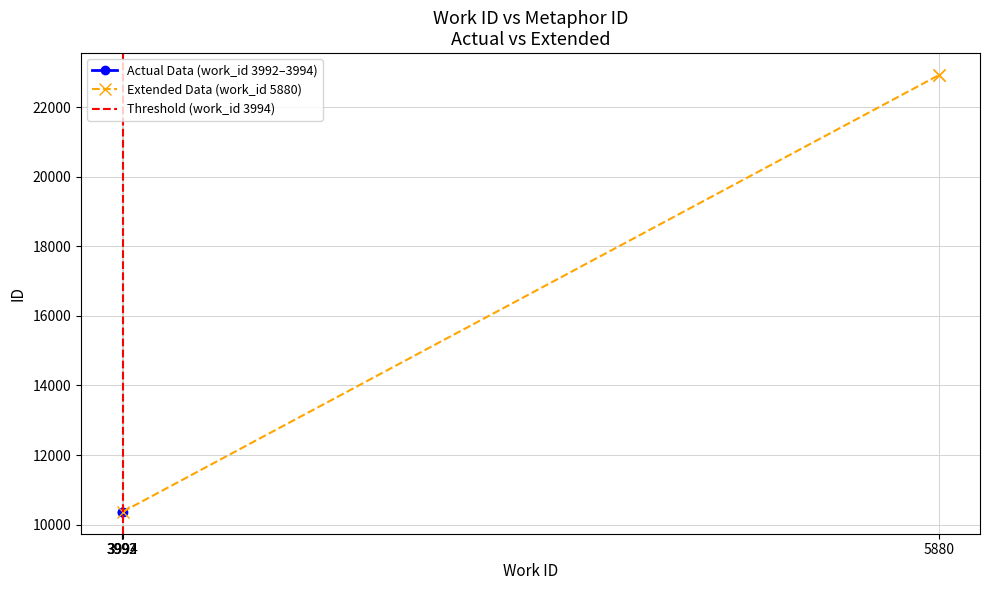

What is the difference between the second highest and minimum values in the work_id series?

2